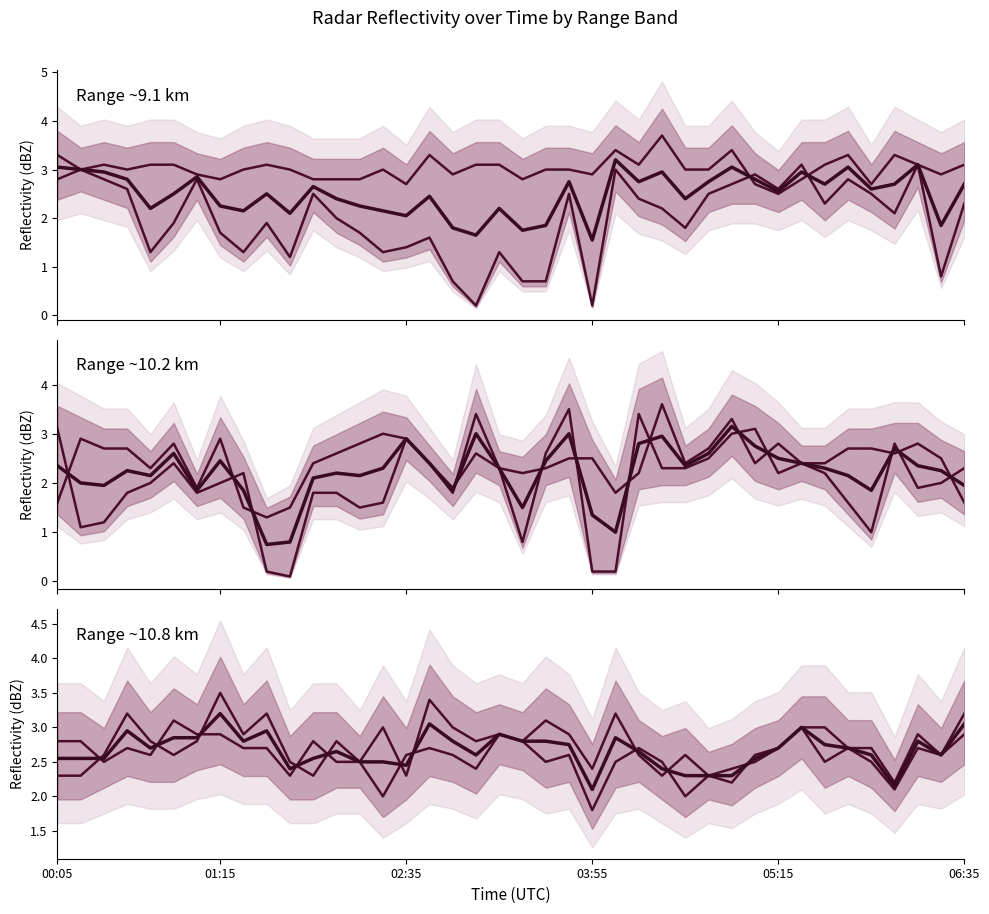

How many values in the 10.861 series are below 2?

1